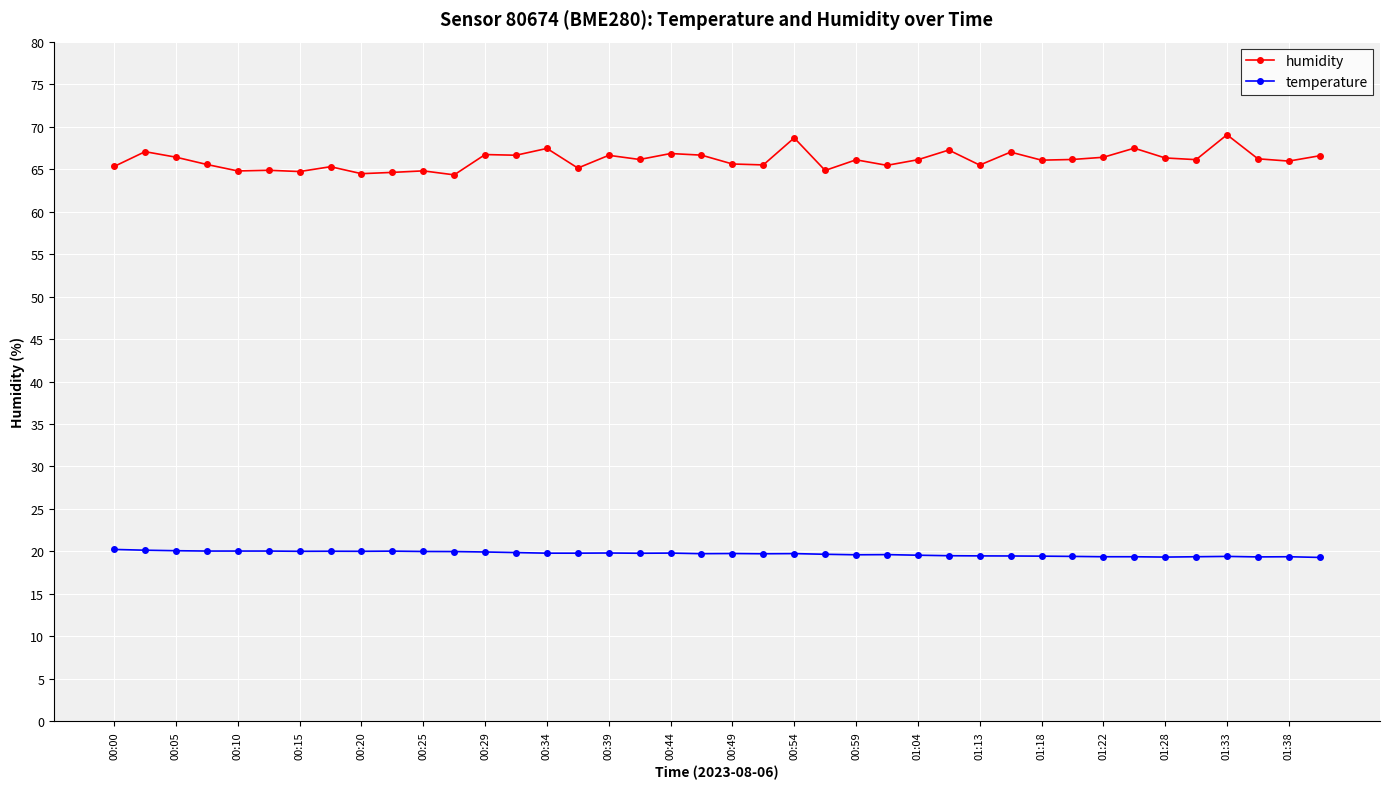

How many distinct data groups are displayed?

2